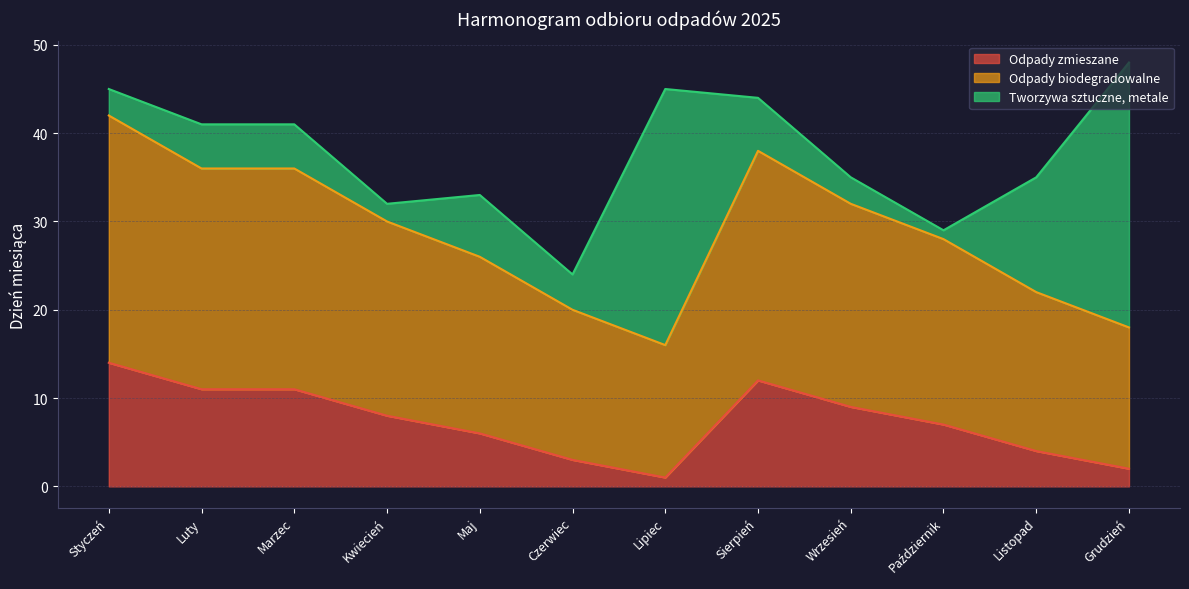

The Odpady zmieszane series shows 4 at Listopad. True or false?

True